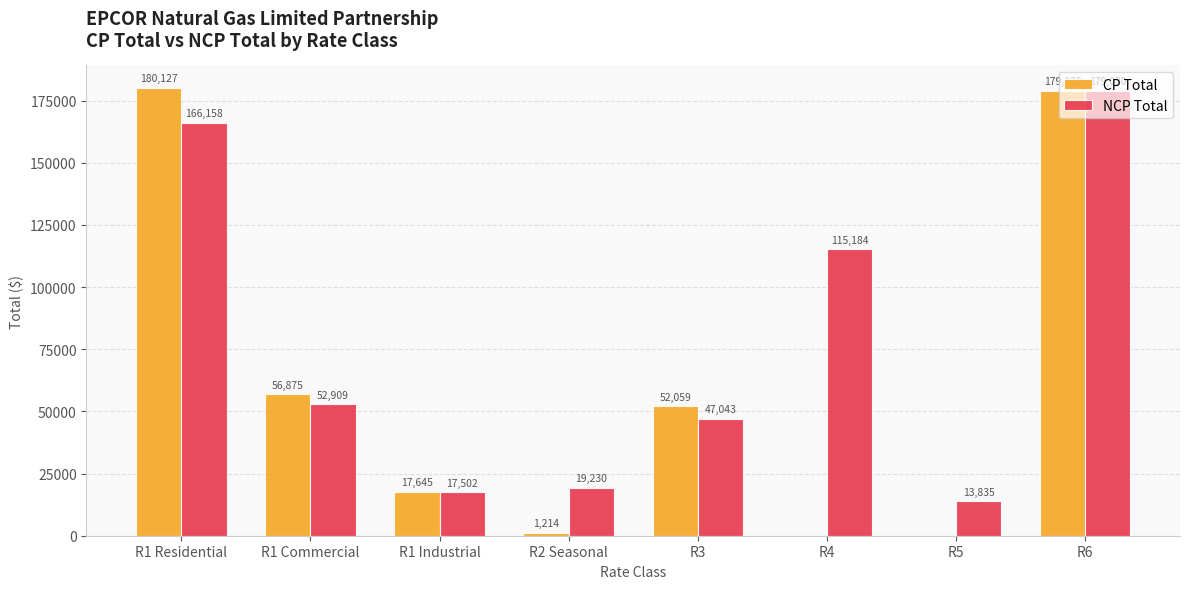

Where does the NCP Total series first go above 52909?

R1 Residential